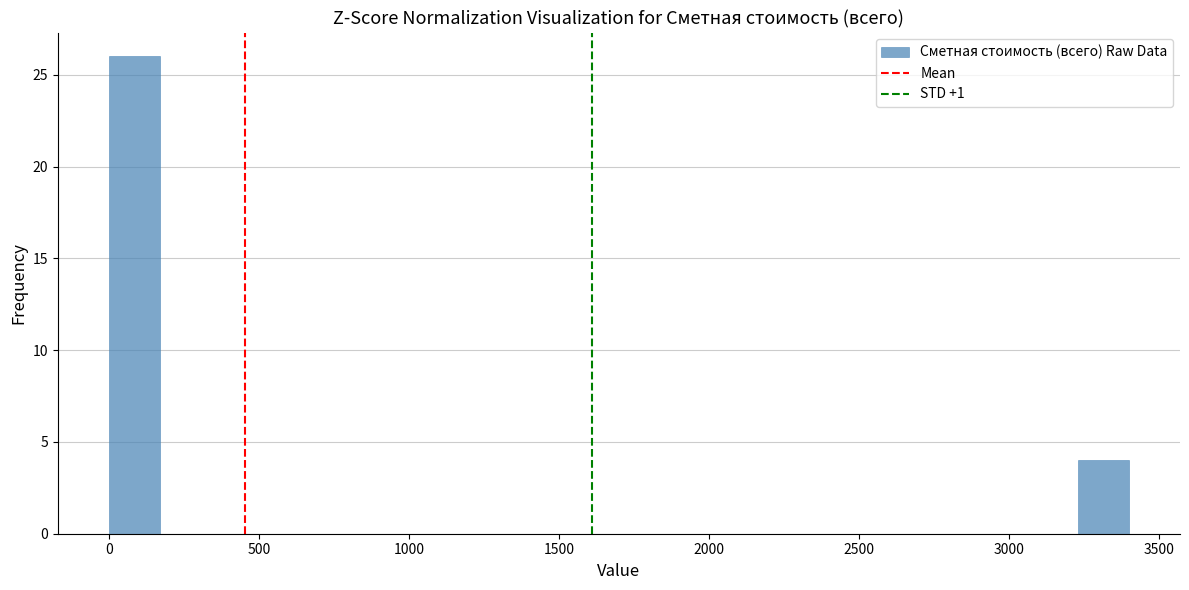

Read against the x-axis, roughly where is the centre of the tallest bar?

100